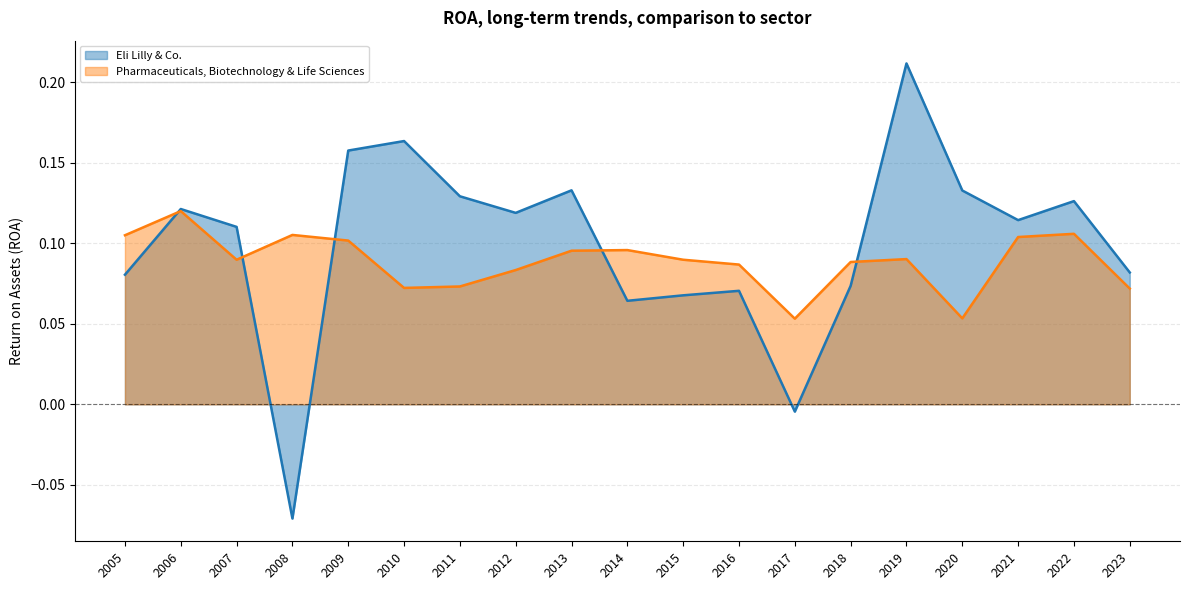

What is the approximate value of Pharmaceuticals, Biotechnology & Life Sciences at 2014?

0.1